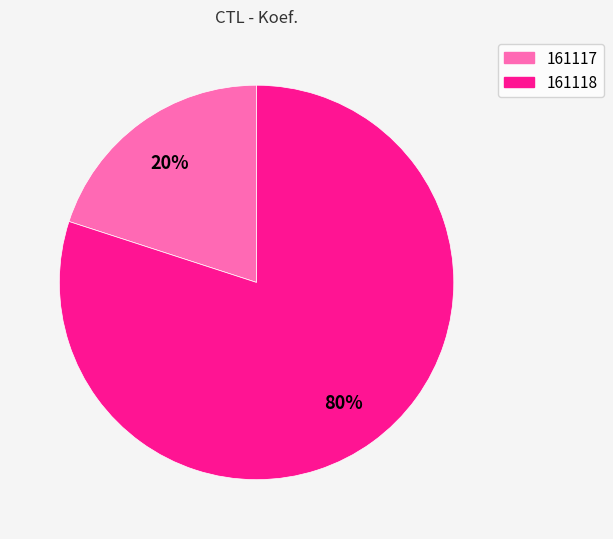

To the nearest percent, what is the combined percentage of 161118 and 161117?

100%